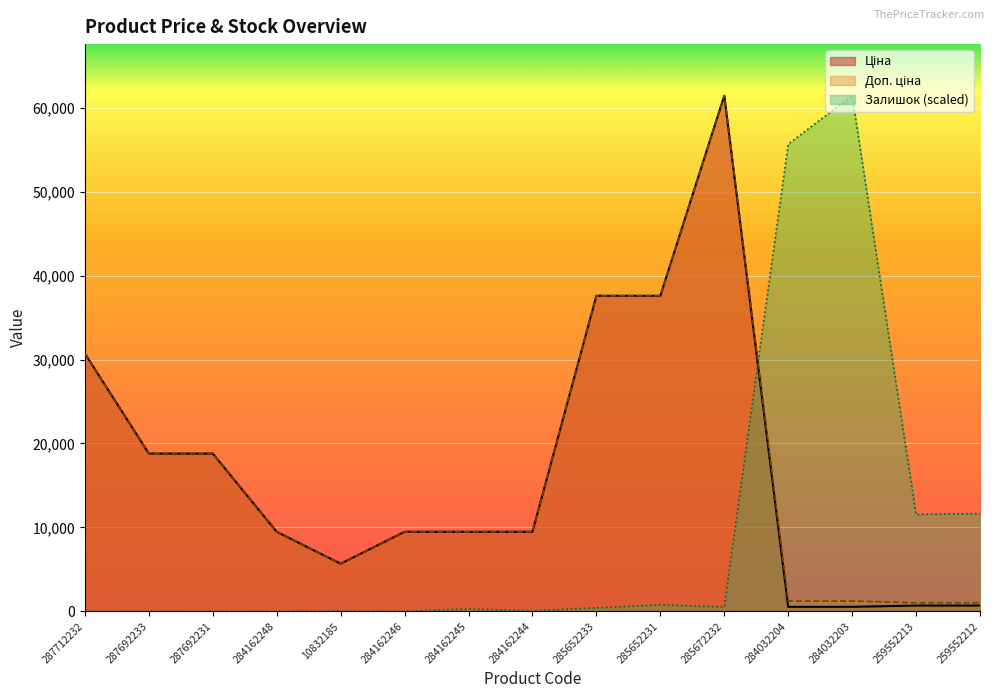

What is the difference between the second highest and second lowest values in the Ціна series?

37054.6